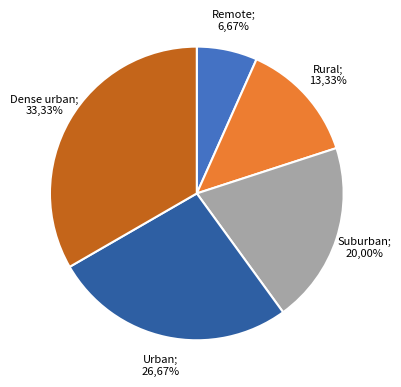

What is the ratio of the value at Urban to the value at Dense urban?

0.8